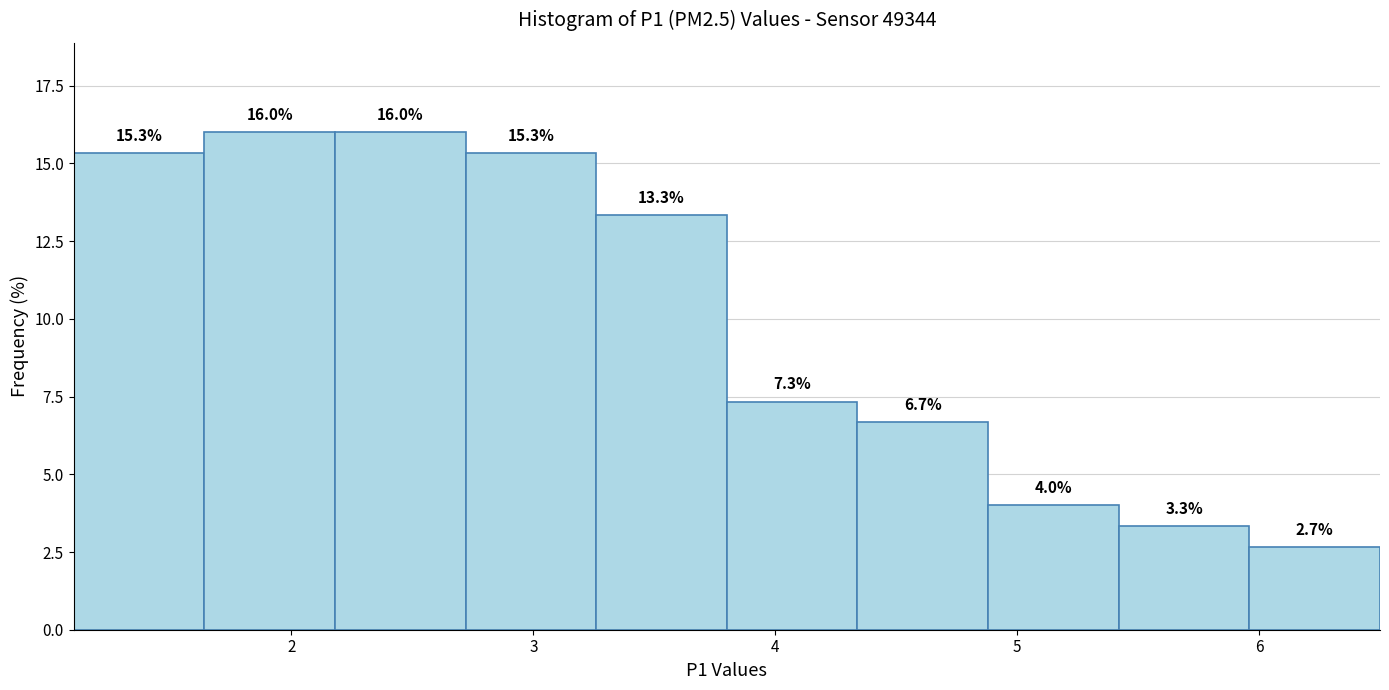

Reading left to right, transcribe this chart: for each bar, give the range it covers on the x-axis and its height. The bar edges are not printed on the chart, so give them approximately, as read against the axis.

1.10 to 1.64: 15.3
1.64 to 2.18: 16.0
2.18 to 2.72: 16.0
2.72 to 3.26: 15.3
3.26 to 3.80: 13.3
3.80 to 4.34: 7.3
4.34 to 4.88: 6.7
4.88 to 5.42: 4.0
5.42 to 5.96: 3.3
5.96 to 6.50: 2.7